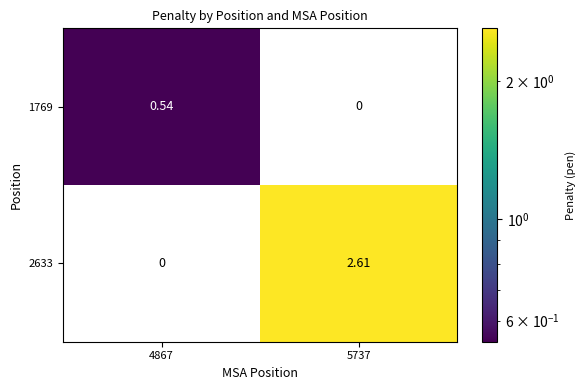

Which category has the highest value across all series?

5737